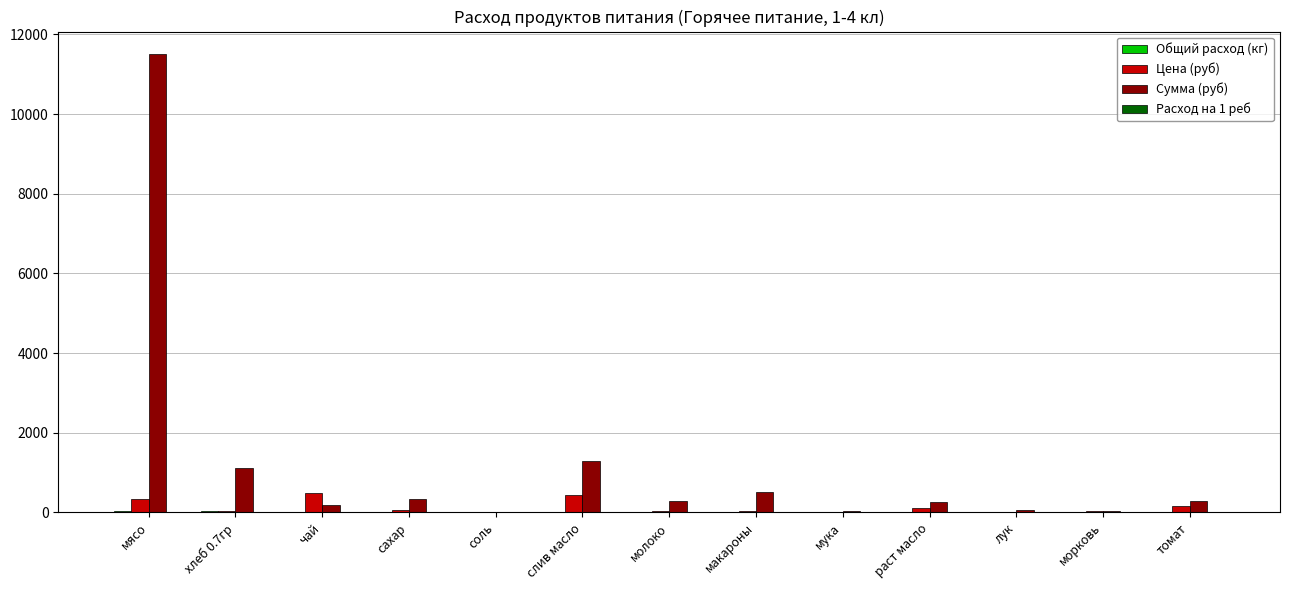

At which category is the sum across all series the highest?

мясо